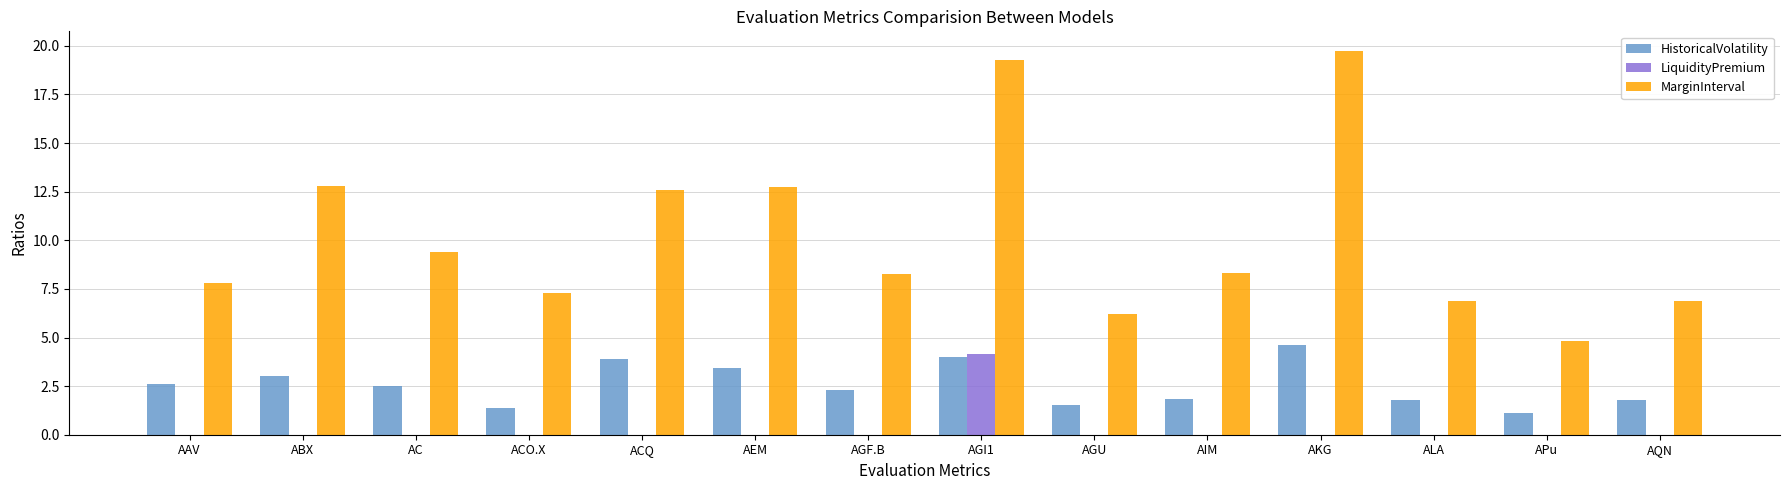

Which series has the widest spread of values?

MarginInterval